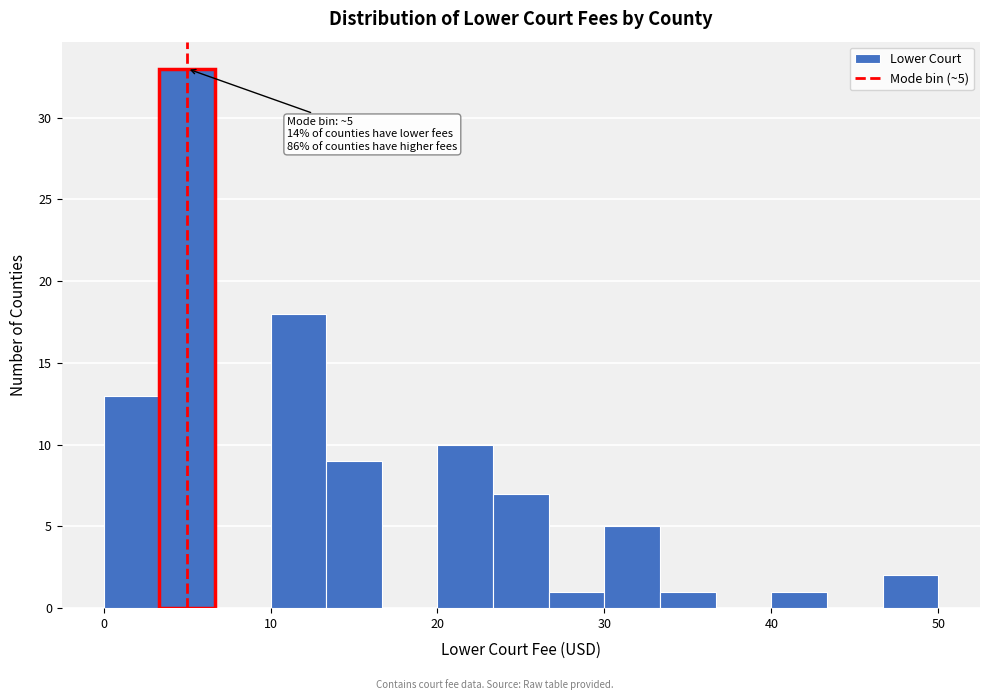

Around what value on the x-axis is the tallest bar? Give the approximate position of its centre, as read against the axis.

5